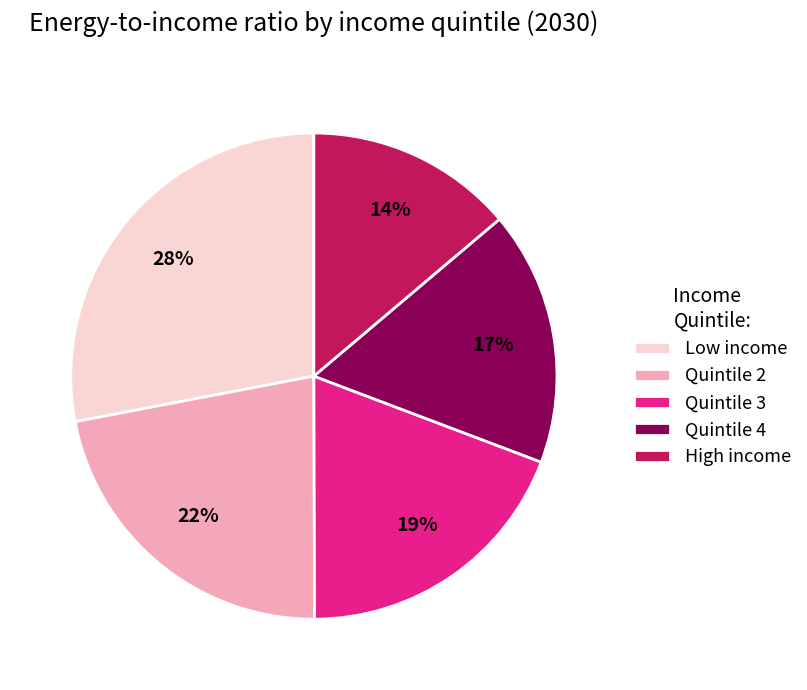

To the nearest percent, what is the difference between the Quintile 4 and Low income slice percentages?

11%